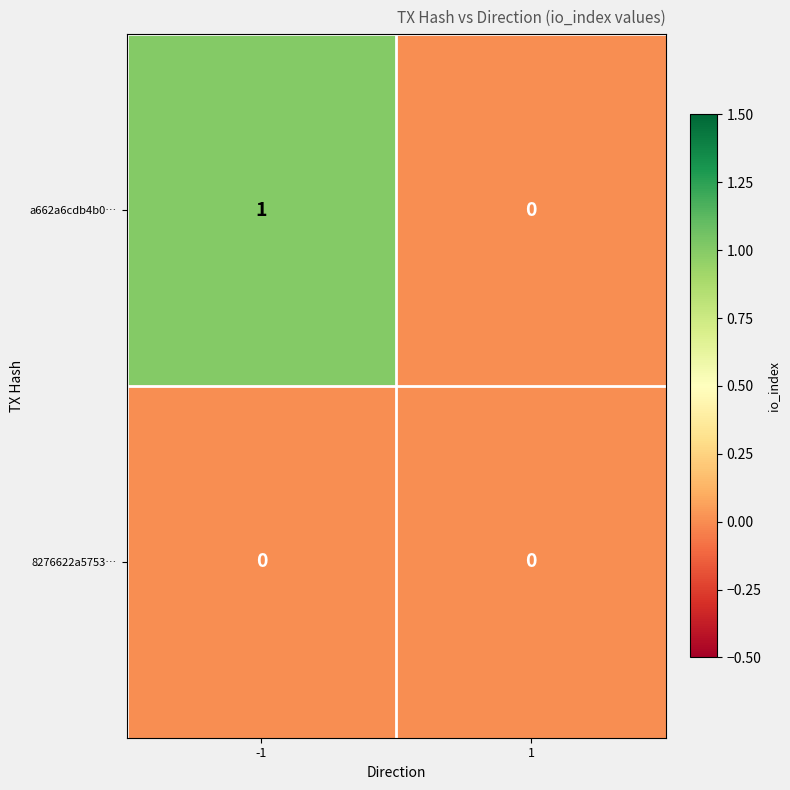

Which series changed the most between -1 and 1?

a662a6cdb4b0…